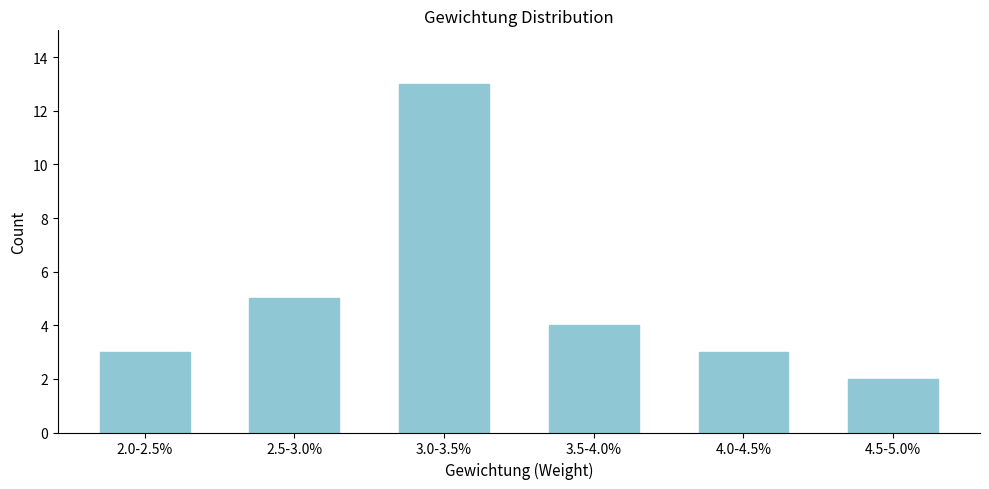

Reading left to right, list all the values displayed in this chart.

2.0-2.5%=3	2.5-3.0%=5	3.0-3.5%=13	3.5-4.0%=4	4.0-4.5%=3	4.5-5.0%=2